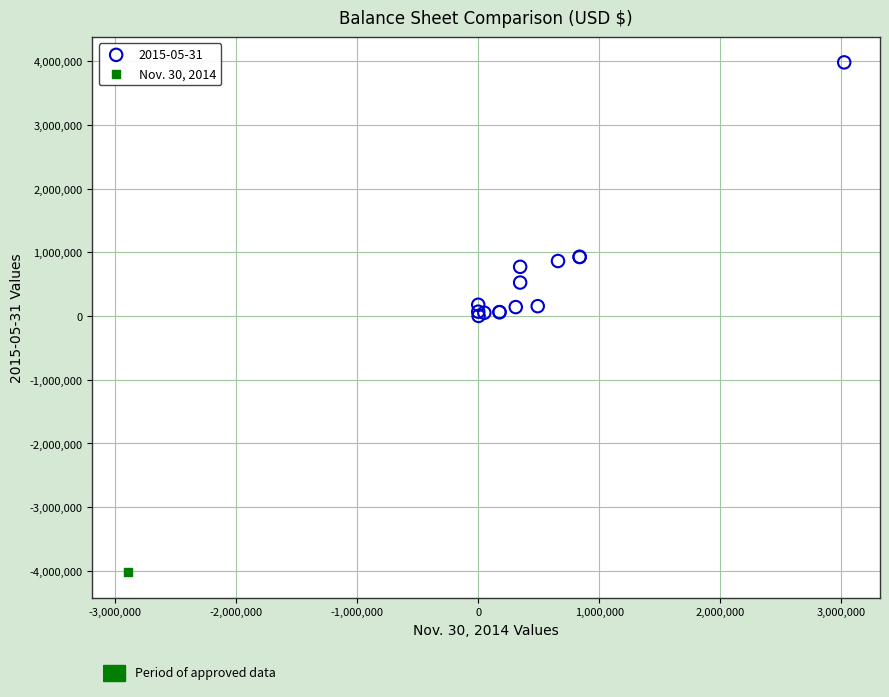

What are all the series names shown in the legend?

2015-05-31, Nov. 30, 2014